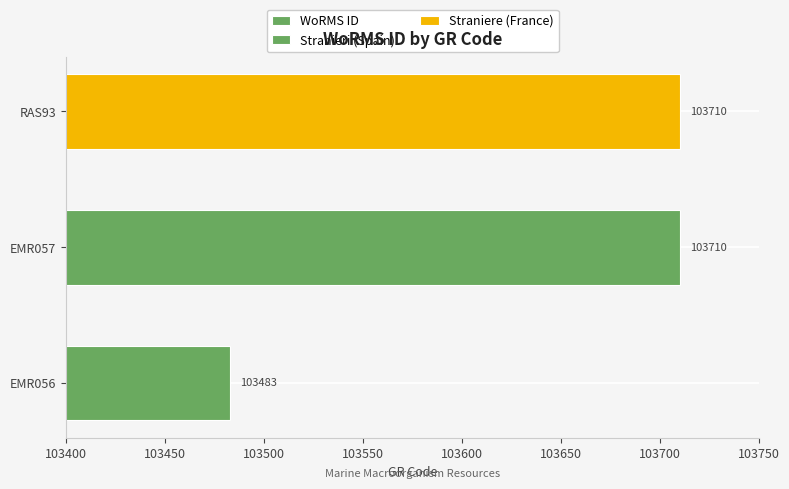

What is the minimum value shown in the chart?

103483